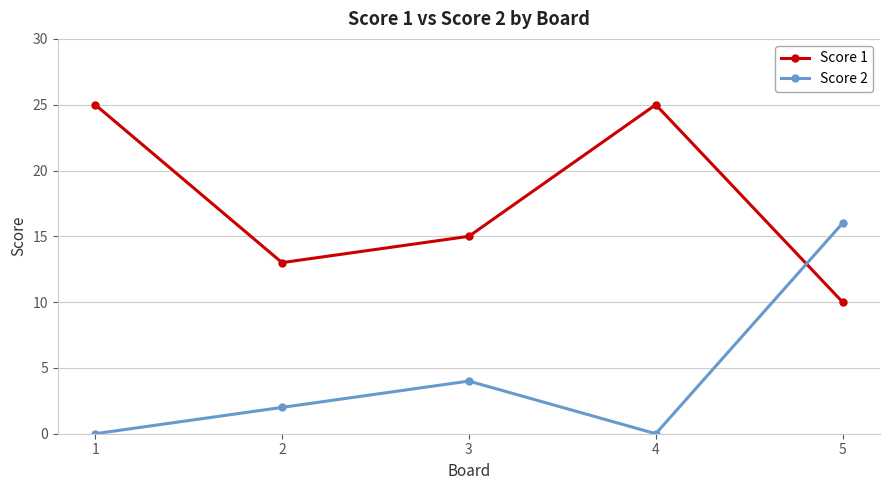

At 3, list the series in order from smallest to largest.

Score 2, Score 1